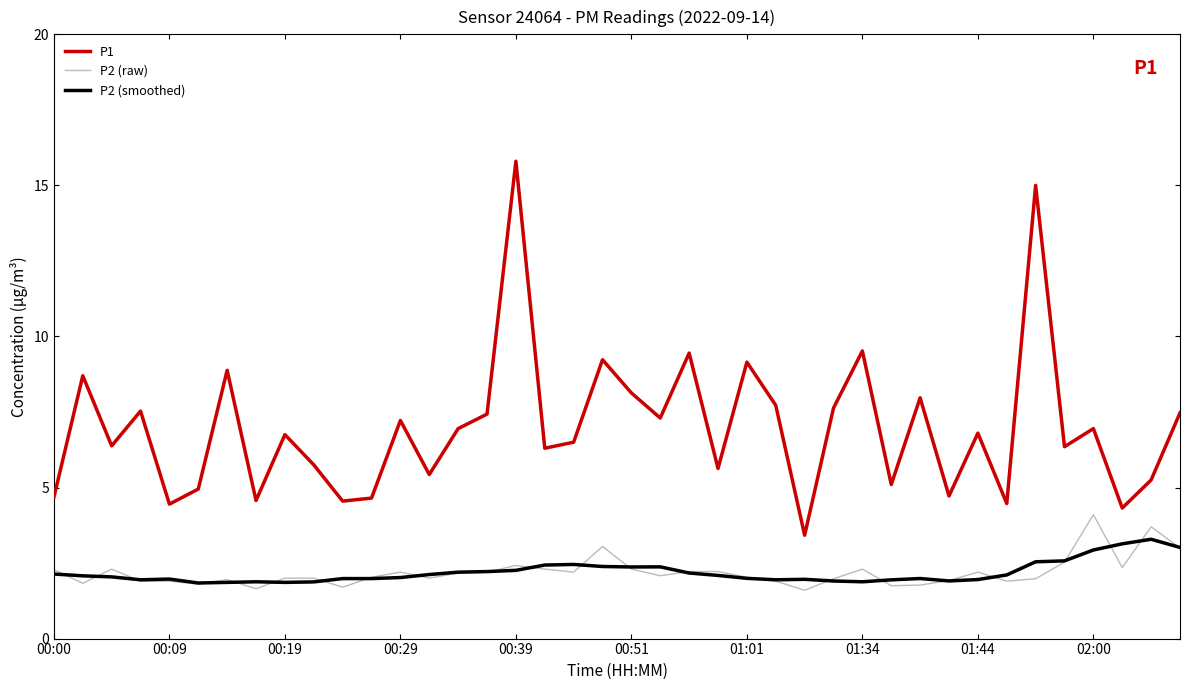

Which series has the largest range (max minus min)?

P1